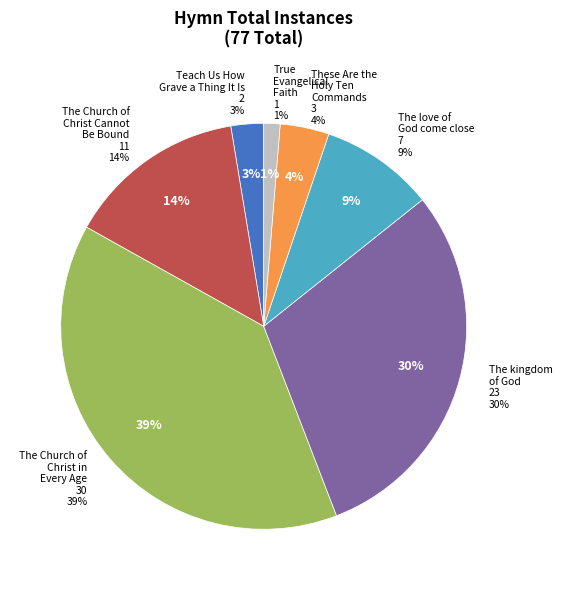

What is the change in value from The Church of Christ in Every Age to These Are the Holy Ten Commands?

-27